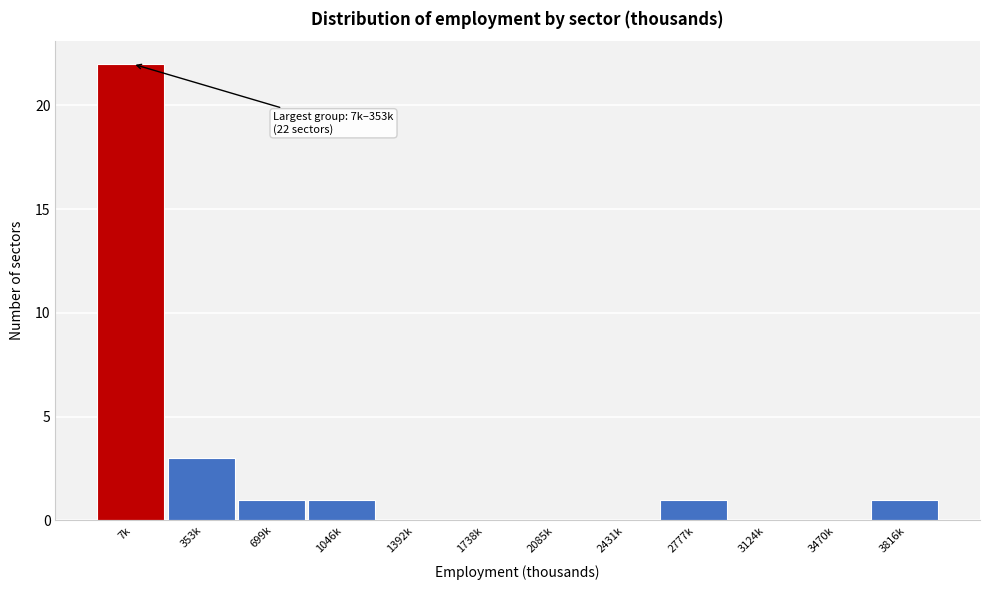

Reading left to right, what are all the values shown in this chart?

7k=22	353k=3	699k=1	1046k=1	1392k=0	1738k=0	2085k=0	2431k=0	2777k=1	3124k=0	3470k=0	3816k=1